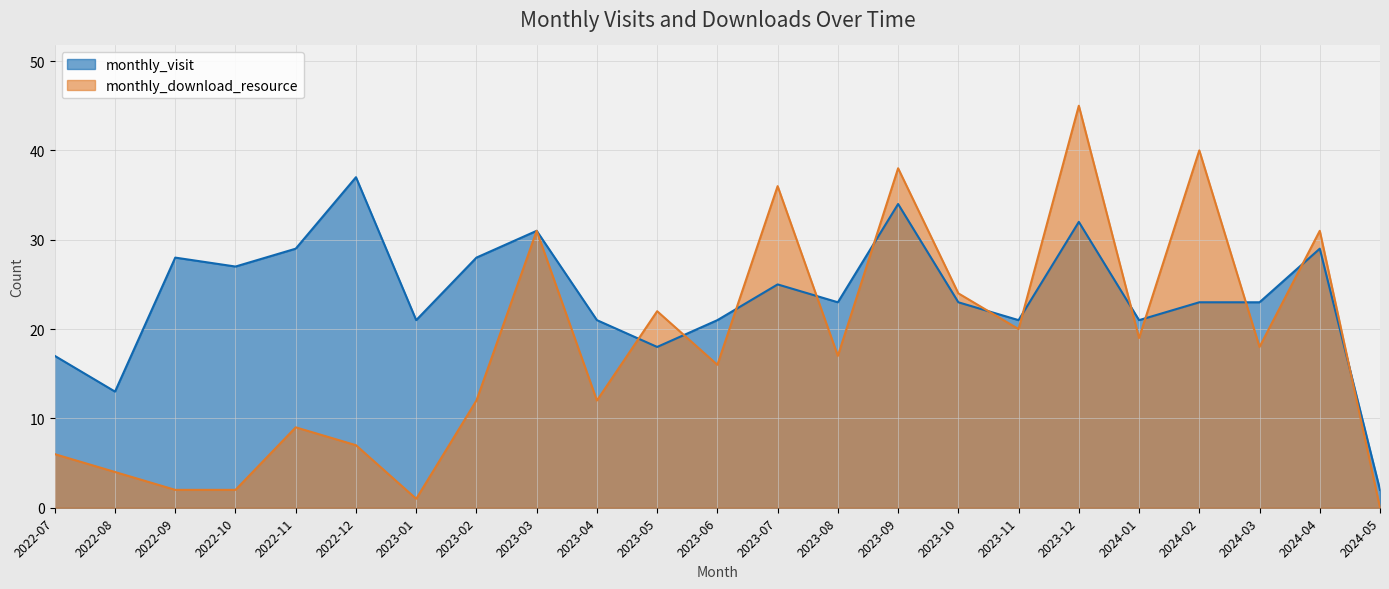

Which series changed the most between 2023-02 and 2023-09?

monthly_download_resource